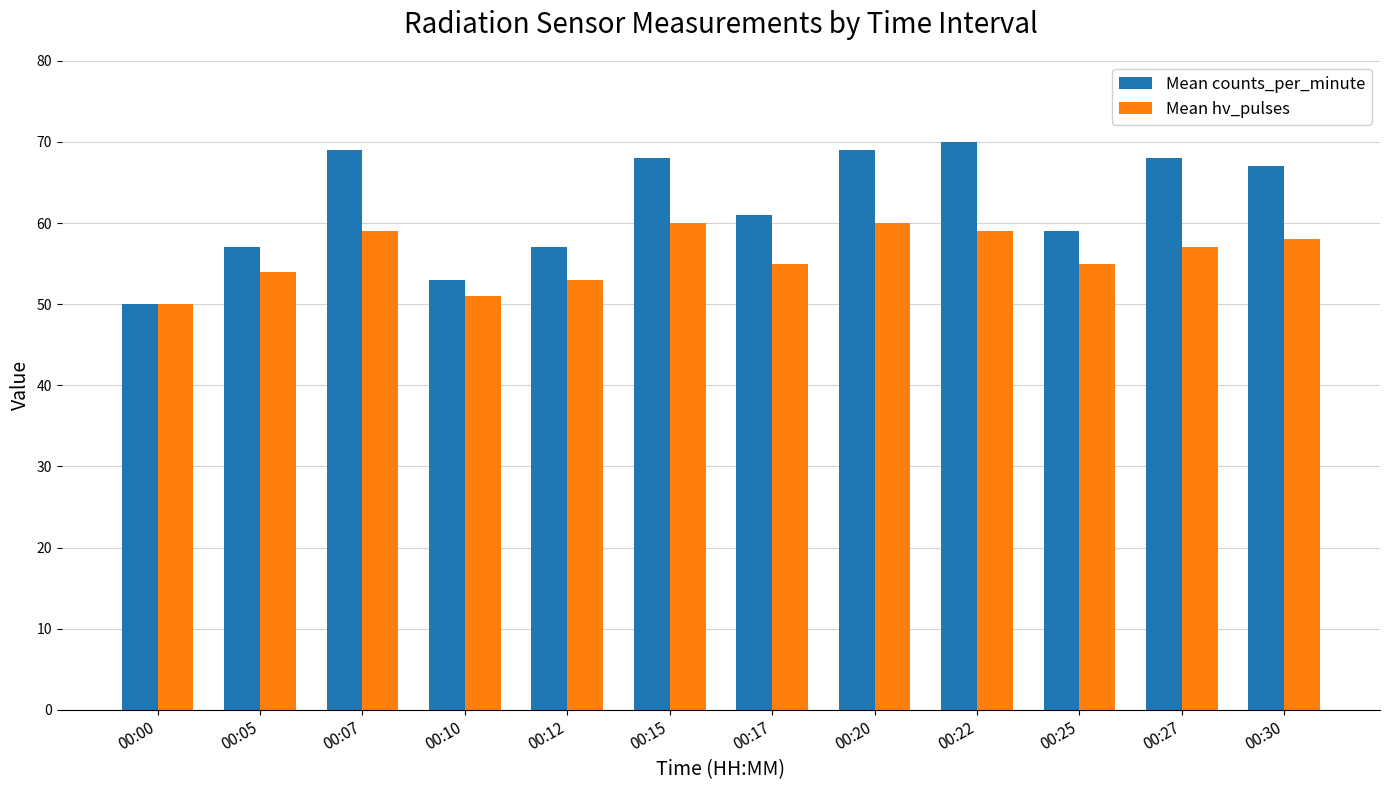

Count the Mean hv_pulses values in the range 54 to 59.

7